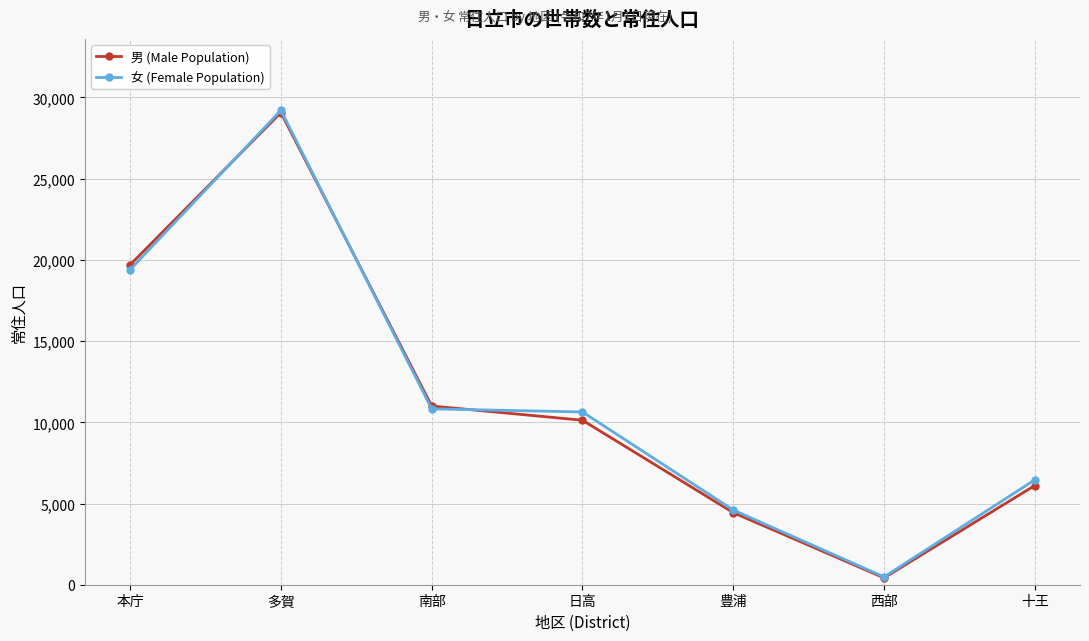

Reading right to left, extract all data points from this chart.

男 (Male Population): 6107	422	4439	10128	11004	29067	19699
女 (Female Population): 6455	482	4600	10637	10829	29208	19402